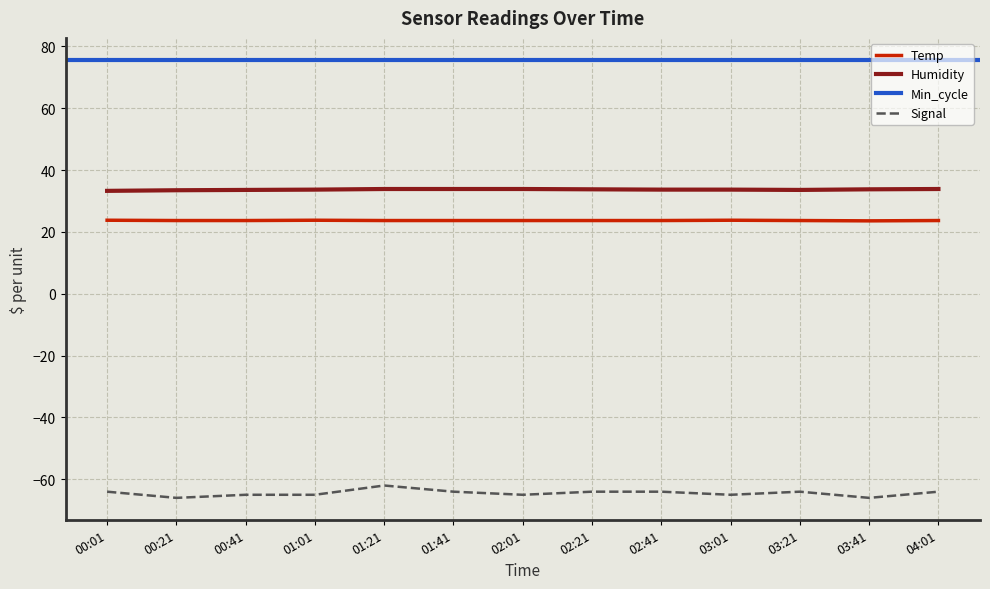

At which label is Temp closest to 23?

03:41